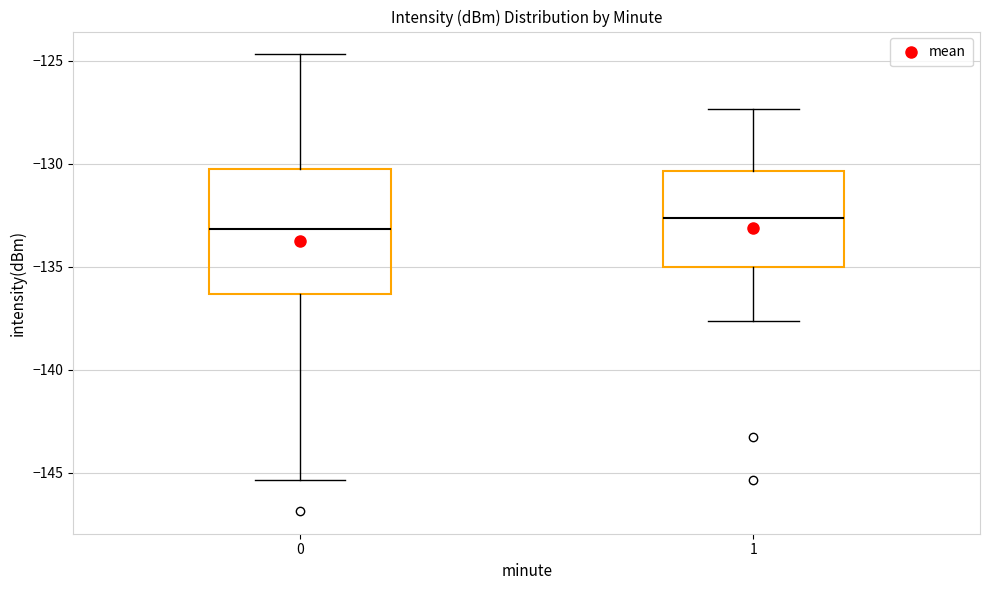

Which box has the highest median line?

1